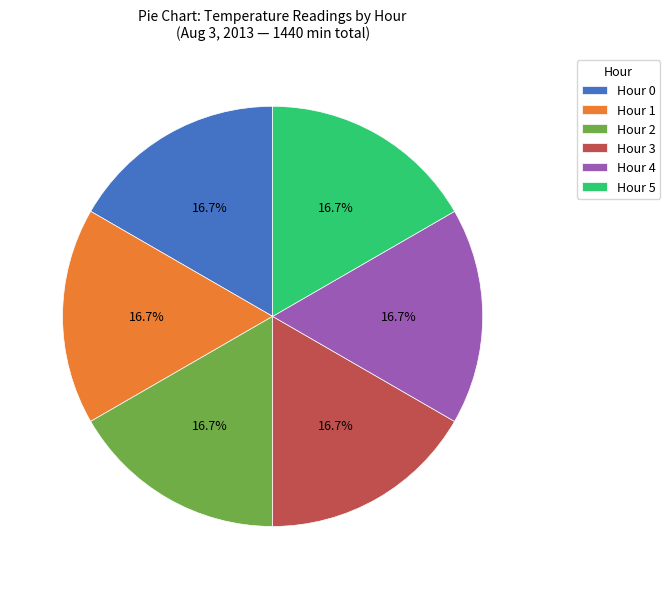

Approximately how many times larger is the value at Hour 3 compared to Hour 4?

1.0